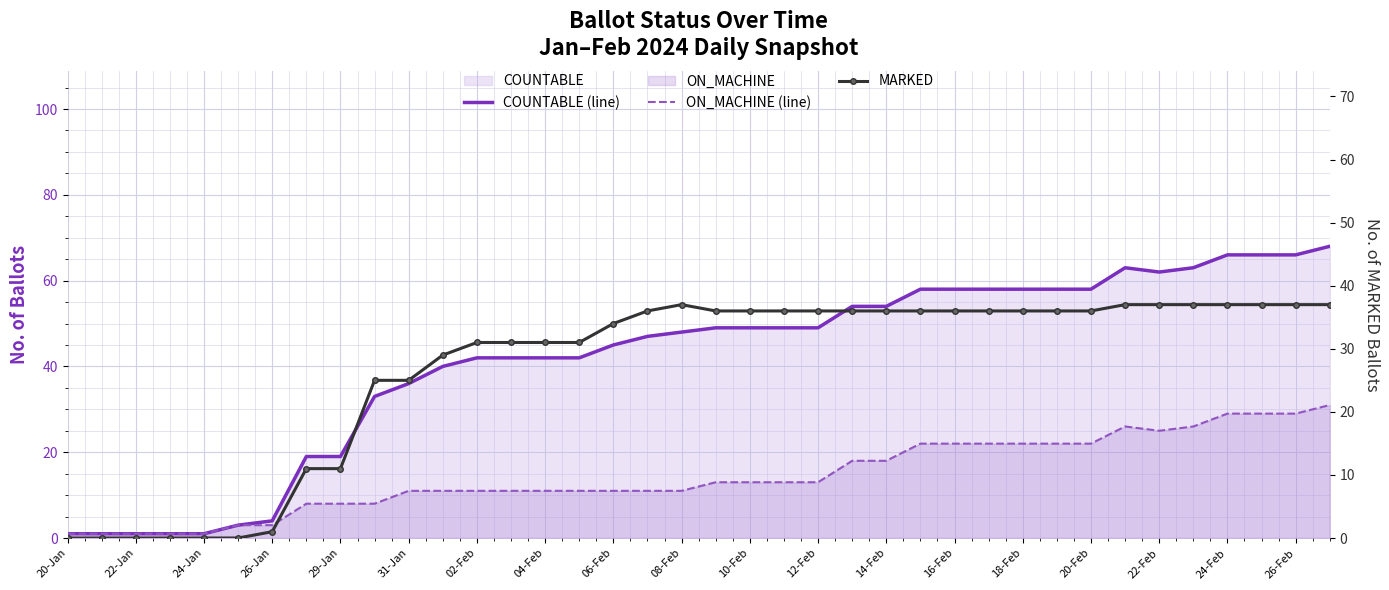

What is the value of the ON_MACHINE (line) point at the 34th from the left?

26